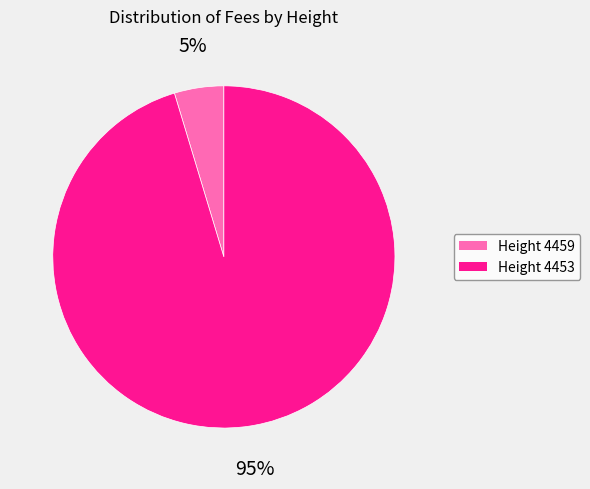

Is there any slice that represents more than half of the pie?

Yes